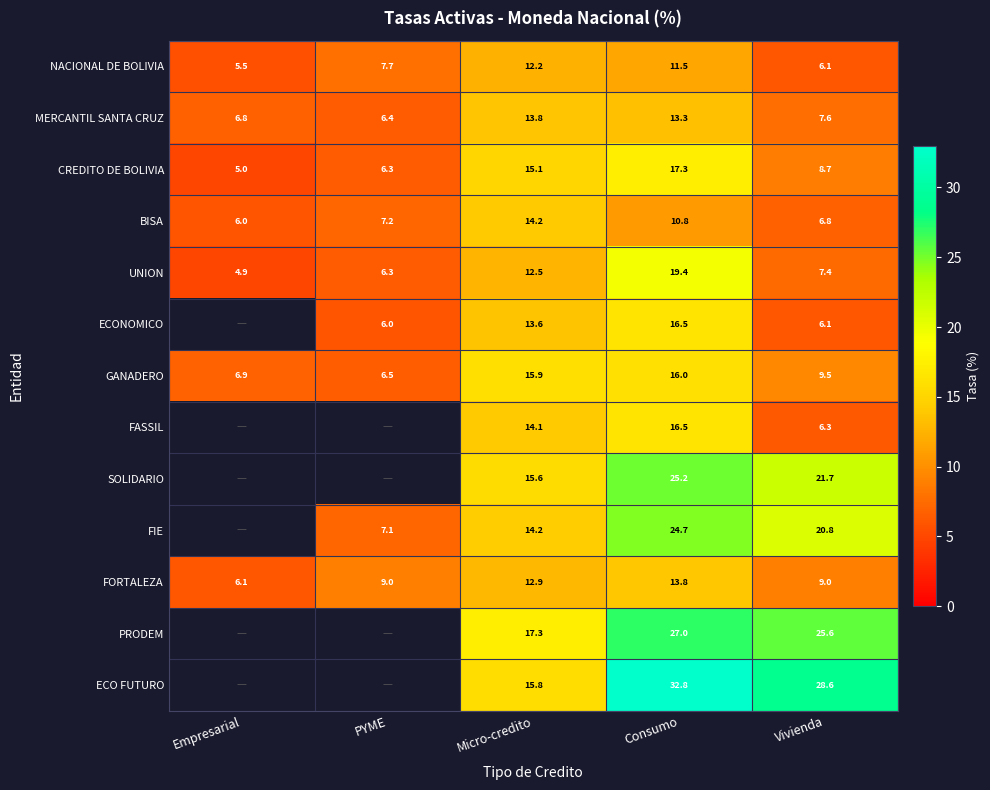

What is the difference between the maximum and minimum values in the FORTALEZA series?

7.7